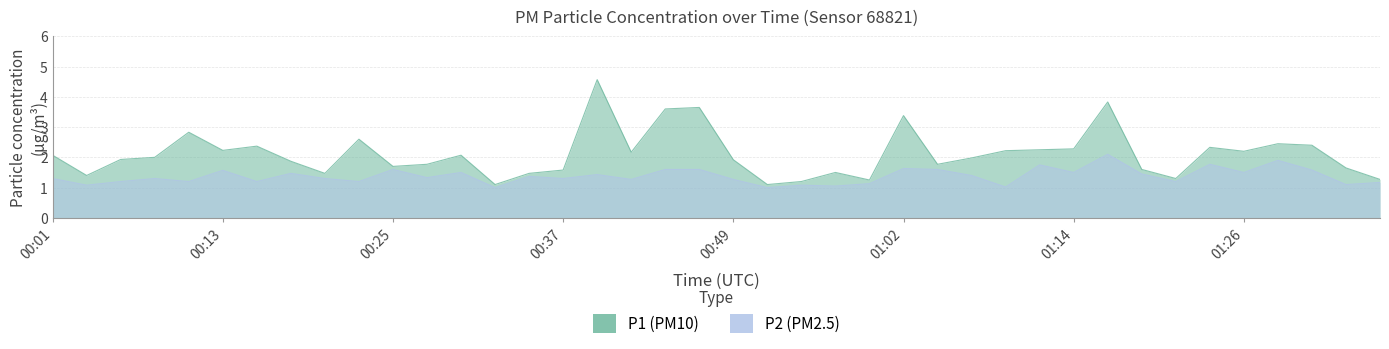

What is the minimum value for P1?

1.1